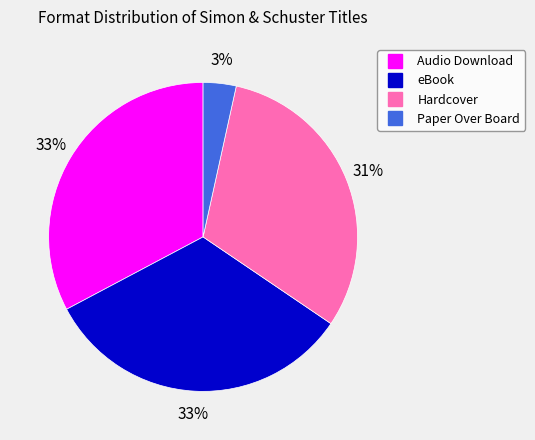

Between Paper Over Board and Hardcover, which is larger?

Hardcover